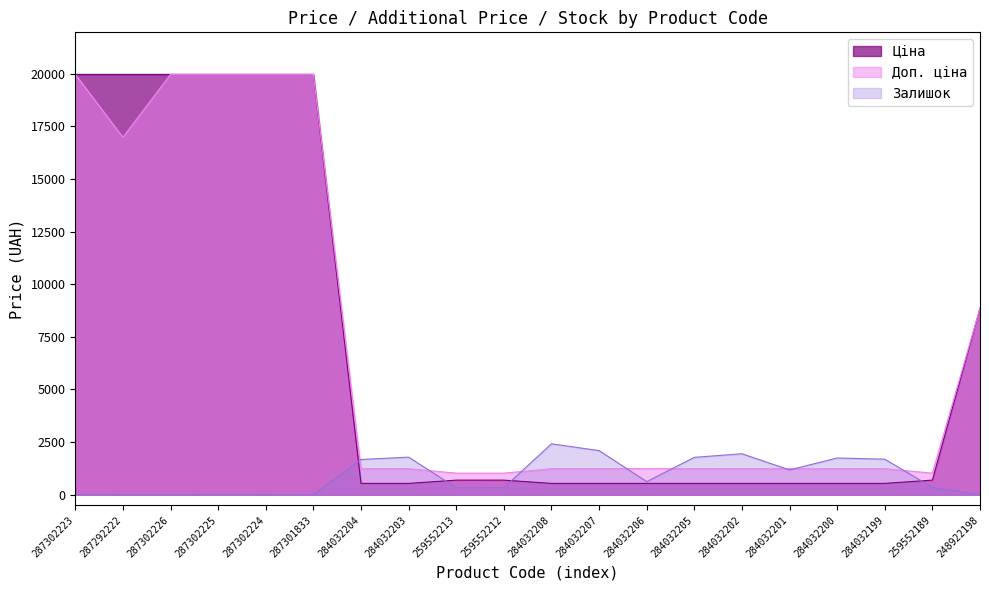

Rank the series by their maximum value, from lowest to highest.

Залишок, Ціна, Доп. ціна